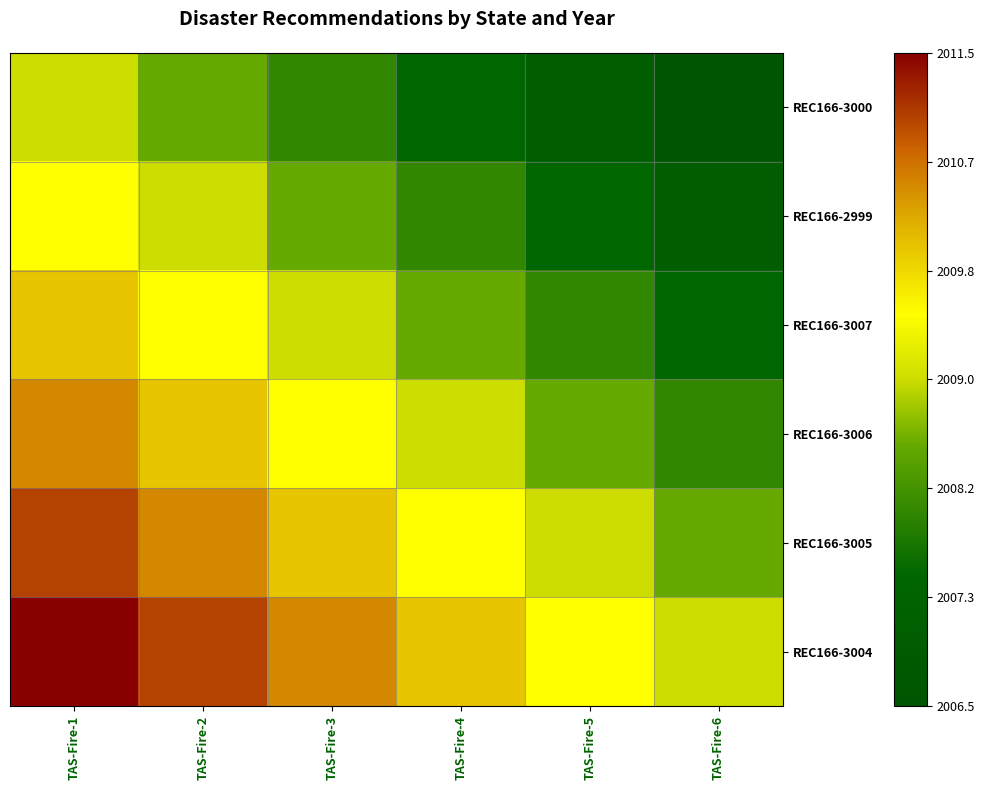

What is the maximum value shown in the chart?

2011.5